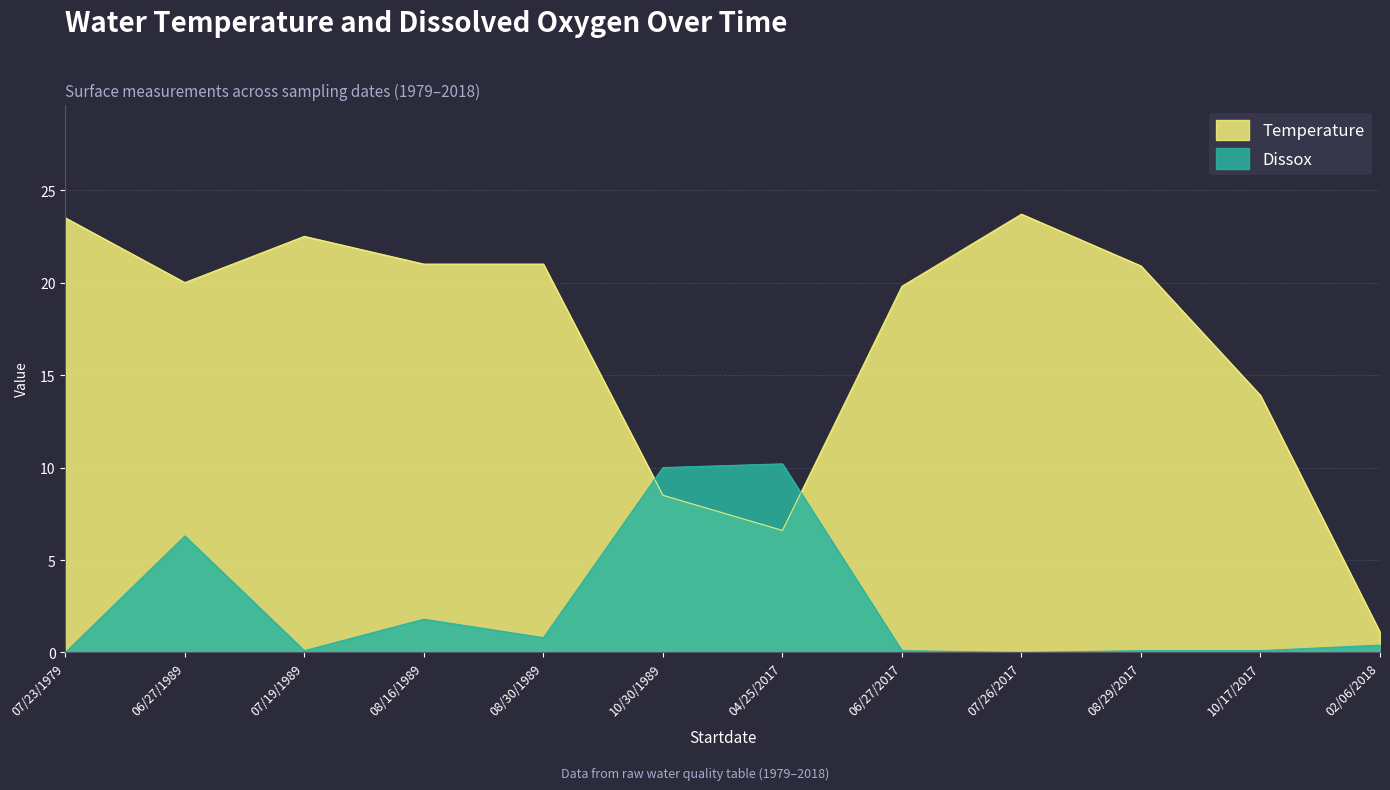

Where is the first local minimum for Temperature?

06/27/1989